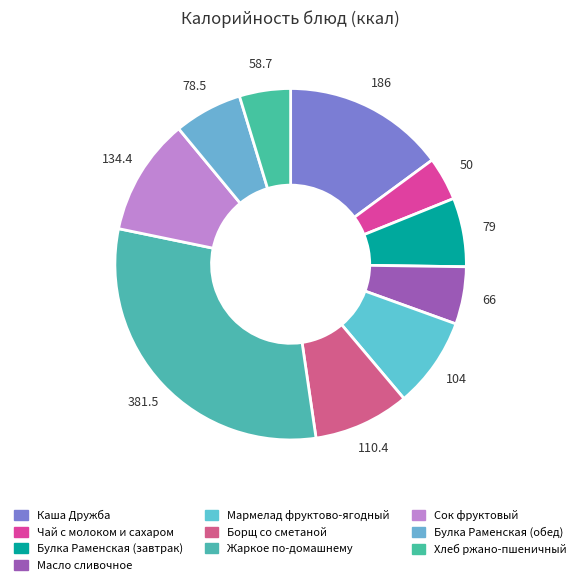

True or false: Мармелад фруктово-ягодный accounts for 20% of the total.

False